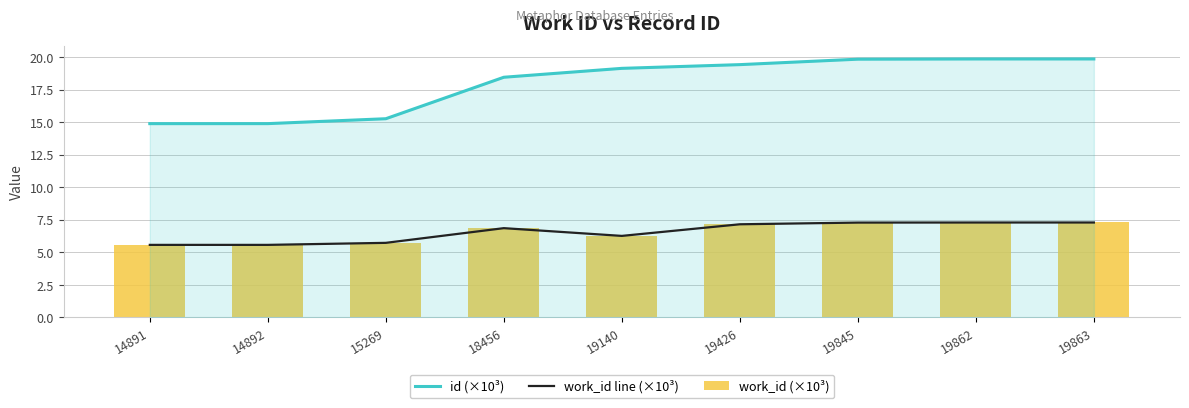

Between 15269 and 19845, which series saw the biggest shift?

id (×10³)